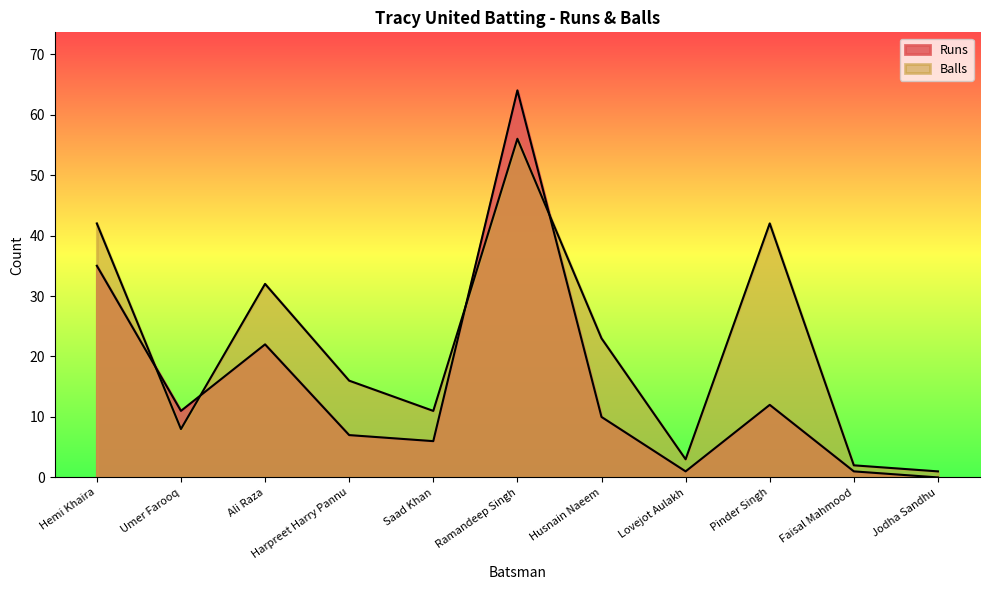

True or false: Balls and Runs intersect in this chart.

True